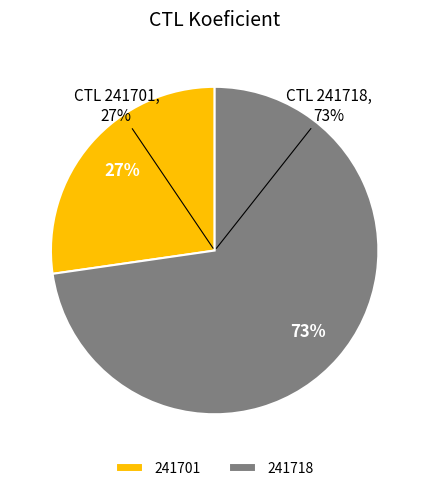

Which category has the biggest portion of the pie?

241718